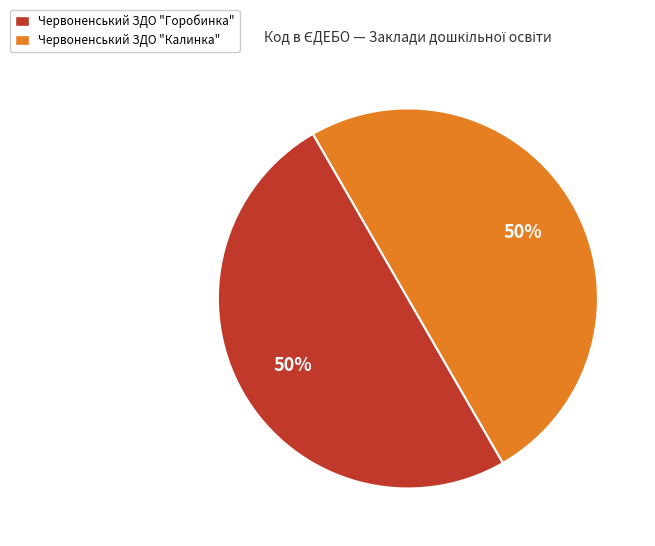

True or false: Червоненський ЗДО "Калинка" accounts for 50% of the total.

True